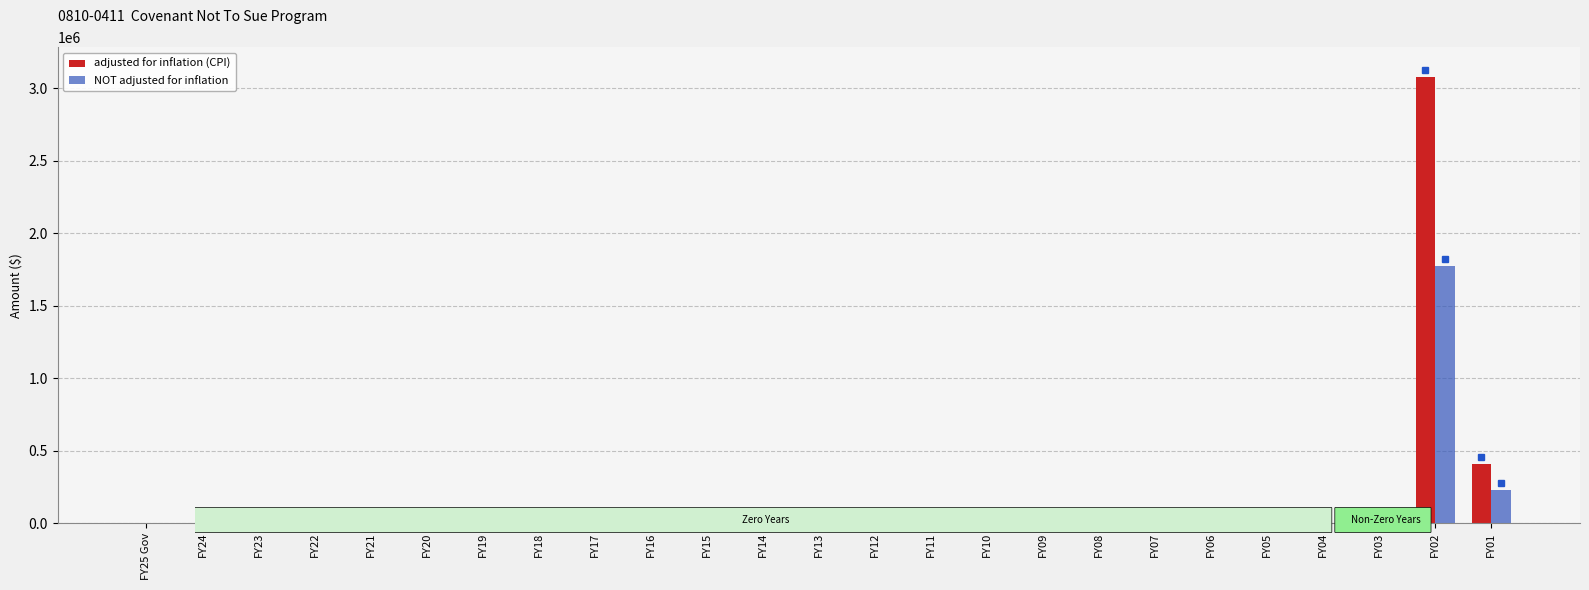

The value of adjusted for inflation (CPI) at FY07 is -1954285. True or false?

False